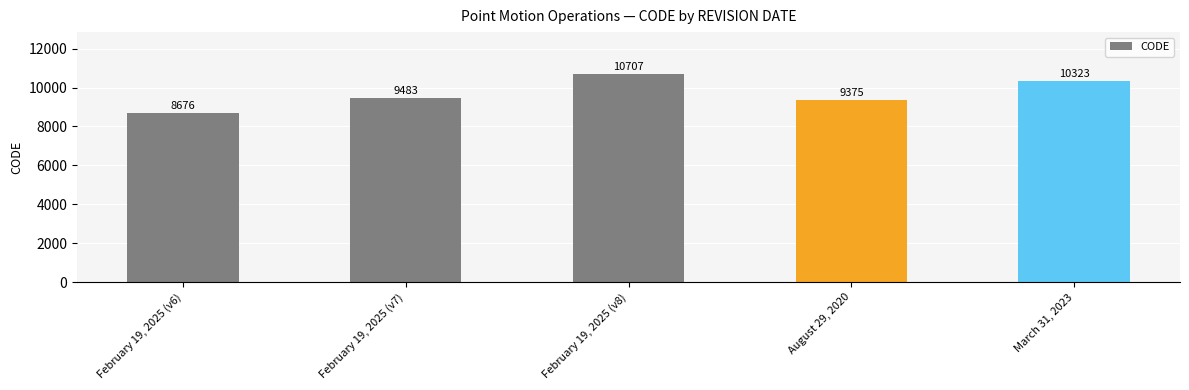

What is the approximate value at August 29, 2020, to the nearest 50?

9400